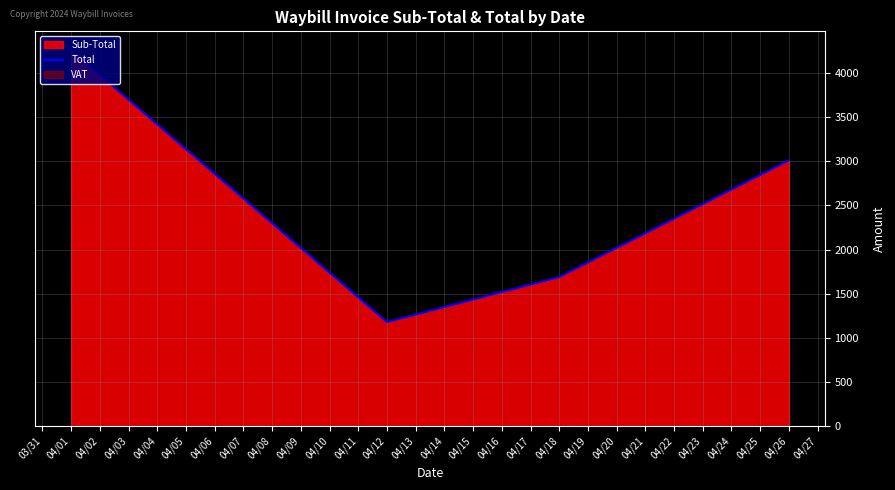

The value of Total at 04/26 is 4693.9. True or false?

False